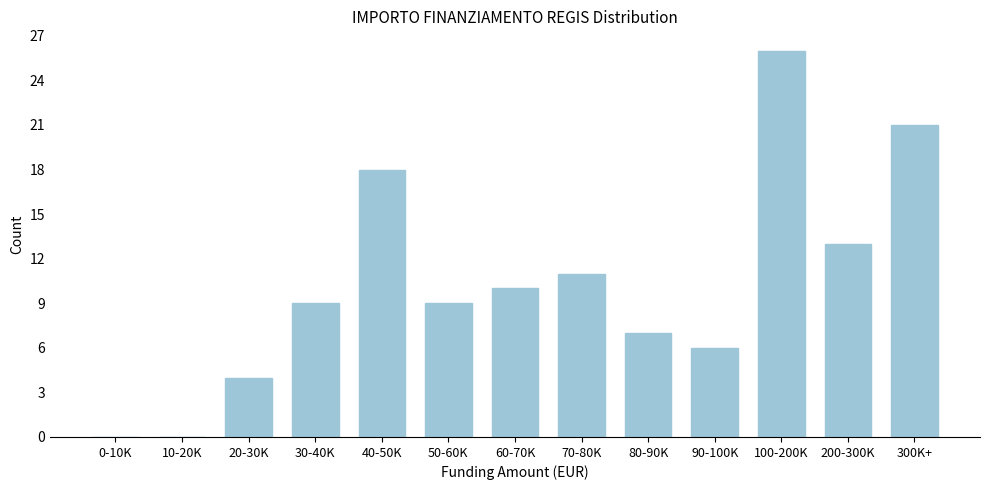

Reading left to right, transcribe all the data shown in this chart.

0-10K=0	10-20K=0	20-30K=4	30-40K=9	40-50K=18	50-60K=9	60-70K=10	70-80K=11	80-90K=7	90-100K=6	100-200K=26	200-300K=13	300K+=21